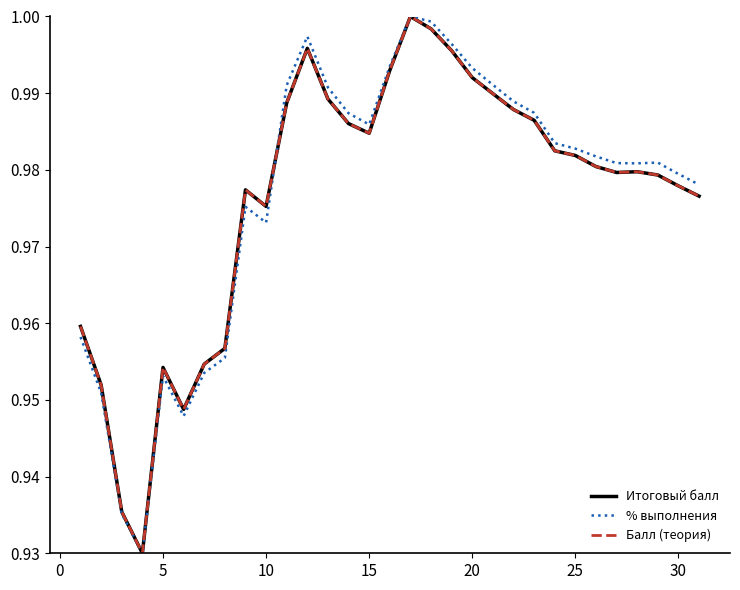

Reading right to left, extract all data points from this chart.

Итоговый балл: 1.0	1.0	1.0	1.0	1.0	1.0	1.0	1.0	1.0	1.0	1.0	1.0	1.0	1.0	1.0	1.0	1.0	1.0	1.0	1.0	1.0	1.0	1.0	1.0	1.0	0.9	1.0	0.9	0.9	1.0	1.0
% выполнения: 1.0	1.0	1.0	1.0	1.0	1.0	1.0	1.0	1.0	1.0	1.0	1.0	1.0	1.0	1.0	1.0	1.0	1.0	1.0	1.0	1.0	1.0	1.0	1.0	1.0	0.9	1.0	0.9	0.9	1.0	1.0
Балл (теория): 1.0	1.0	1.0	1.0	1.0	1.0	1.0	1.0	1.0	1.0	1.0	1.0	1.0	1.0	1.0	1.0	1.0	1.0	1.0	1.0	1.0	1.0	1.0	1.0	1.0	0.9	1.0	0.9	0.9	1.0	1.0